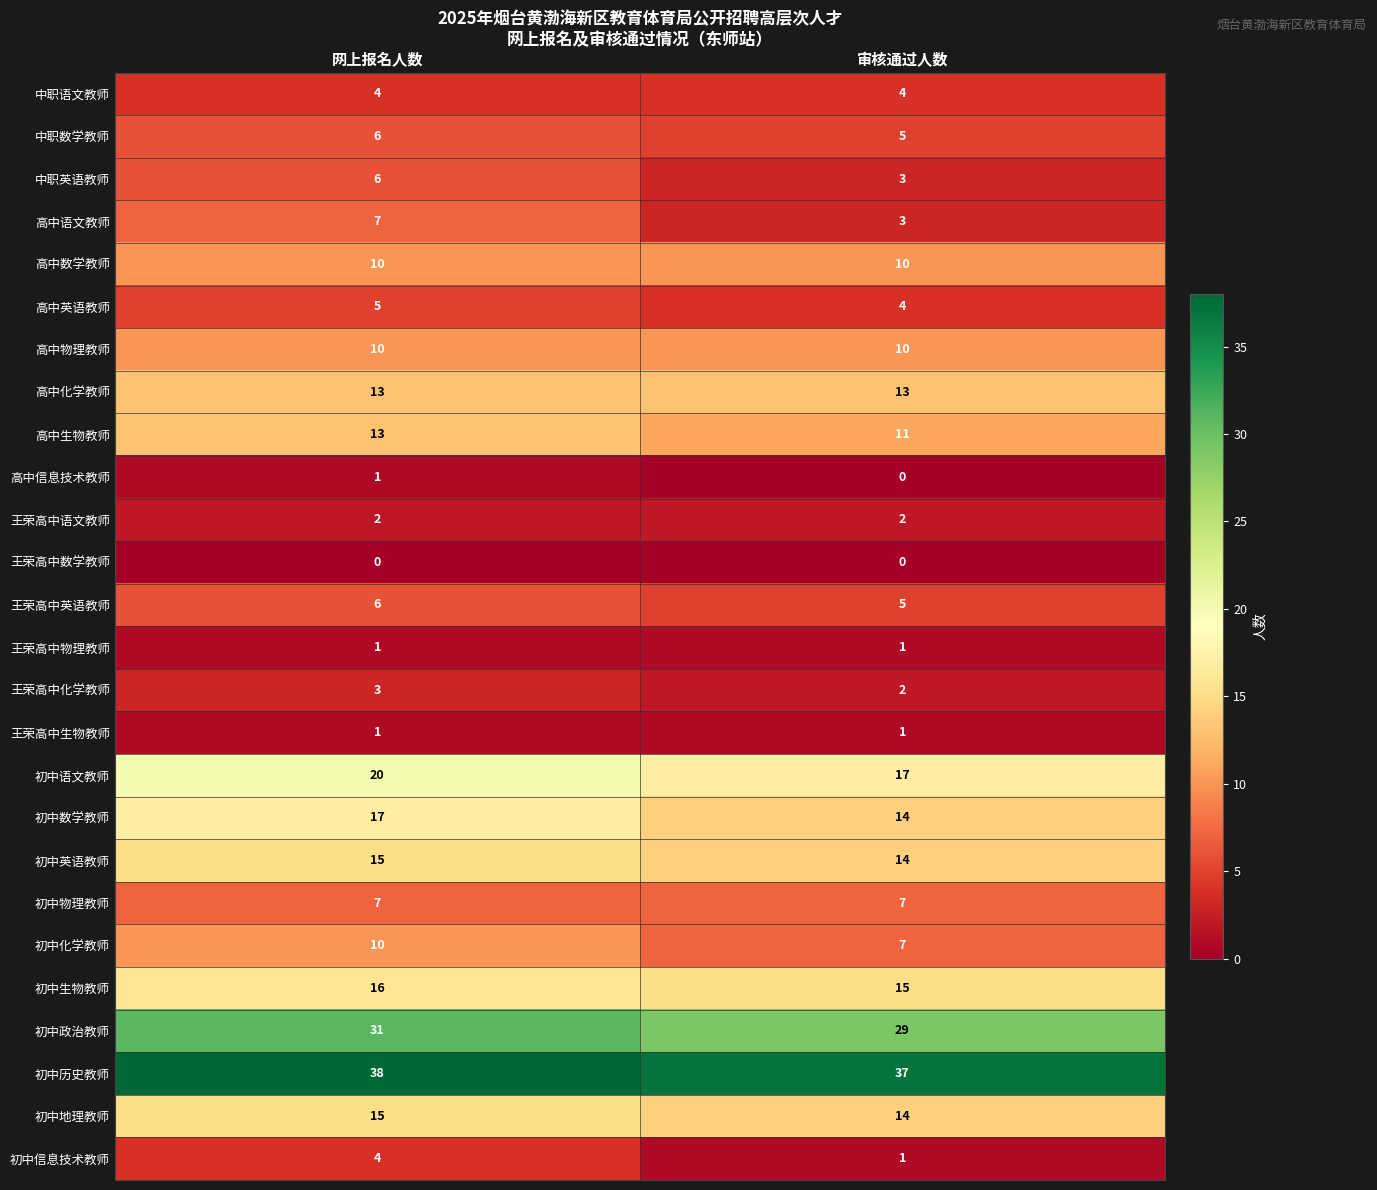

What is the average value of the 中职数学教师 series?

6